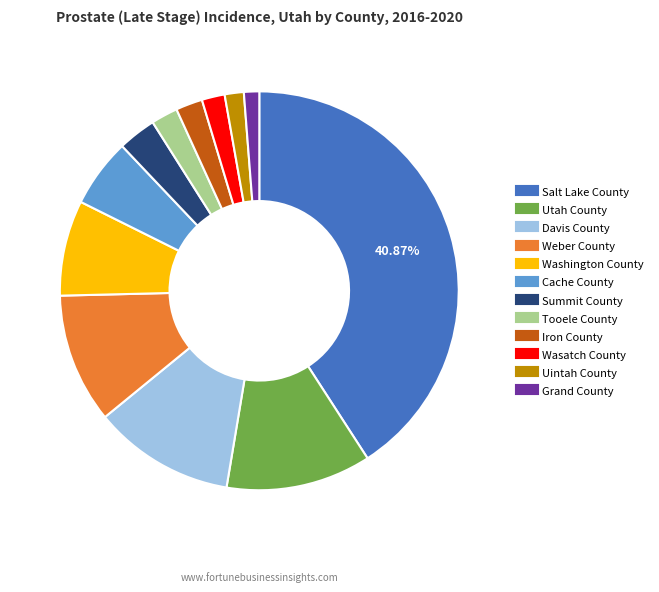

Is the sum of Wasatch County and Summit County greater than half?

No